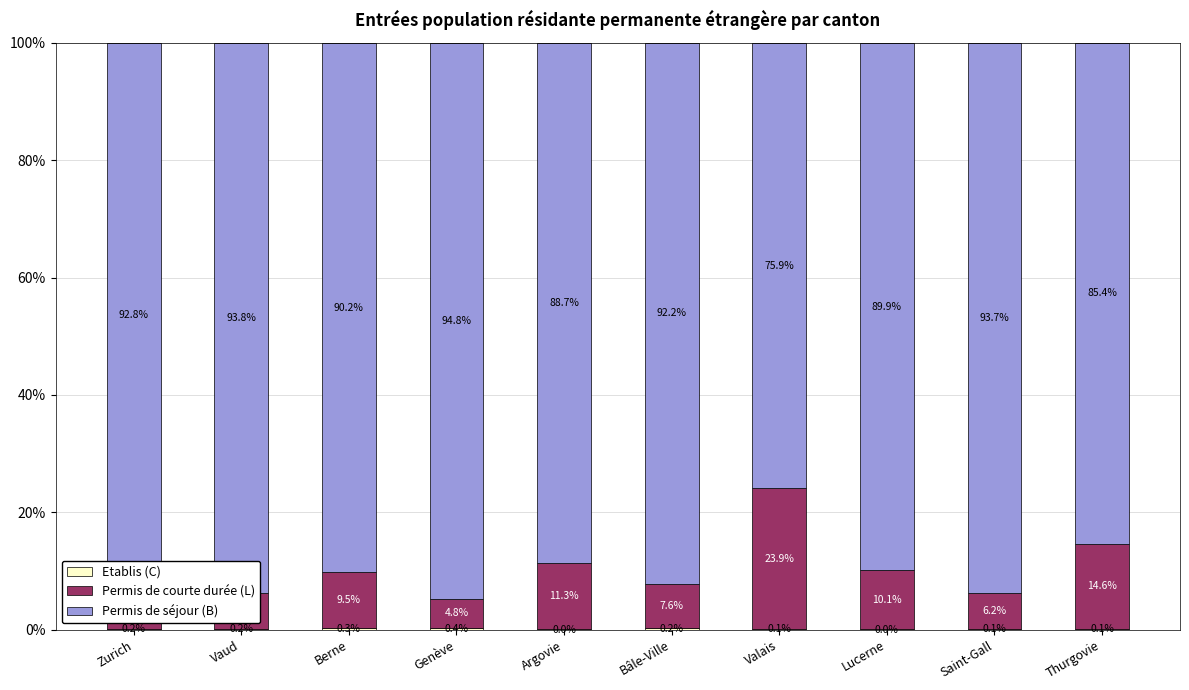

What is the total value across all series at Saint-Gall?

100.0